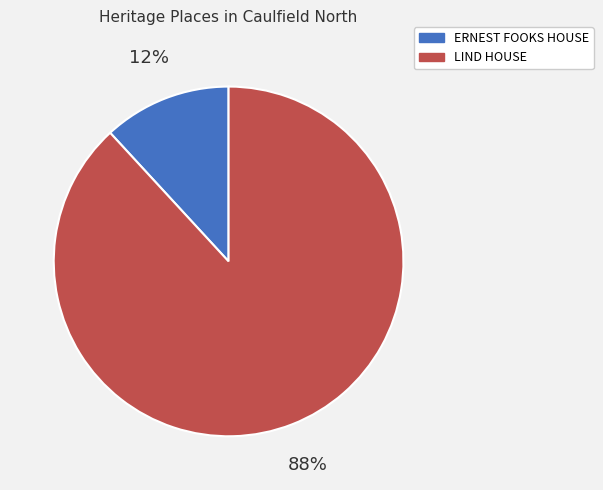

To the nearest percent, what is the difference between the largest and smallest slice percentages?

76%